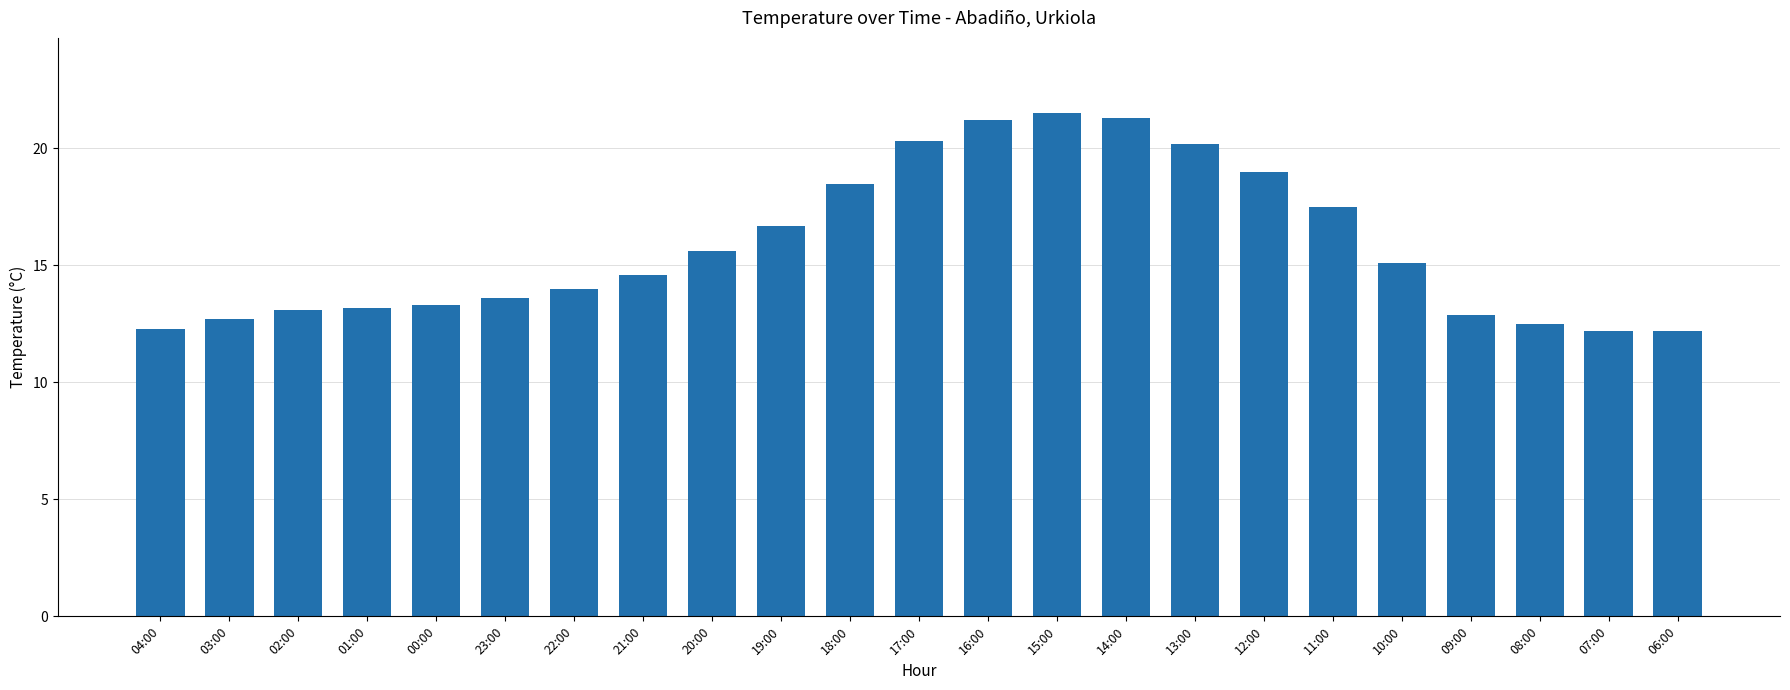

What is the smallest value displayed?

12.2